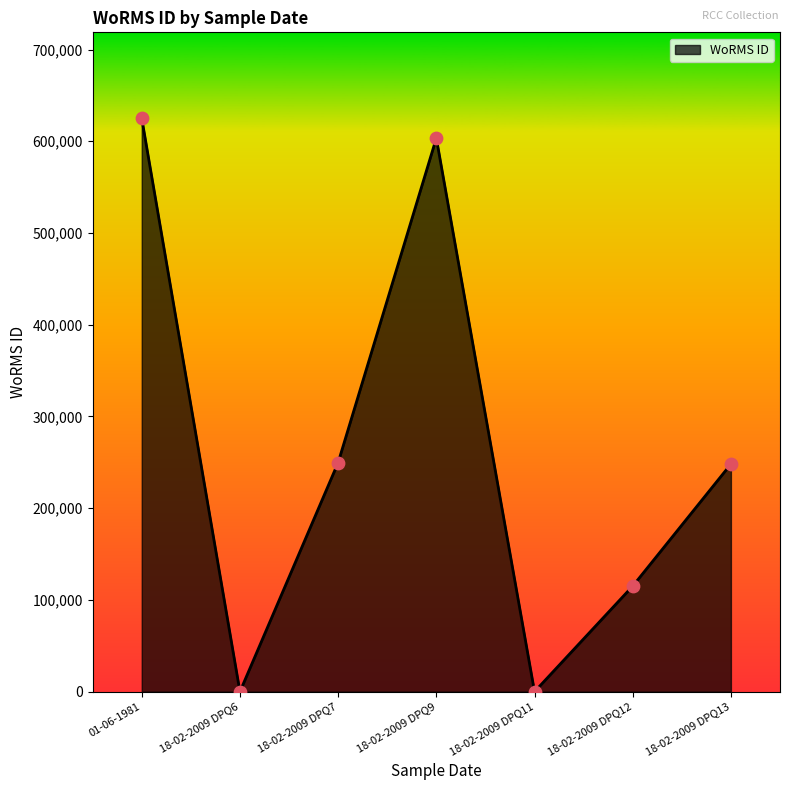

Between 18-02-2009 DPQ12 and 18-02-2009 DPQ9, which is larger?

18-02-2009 DPQ9